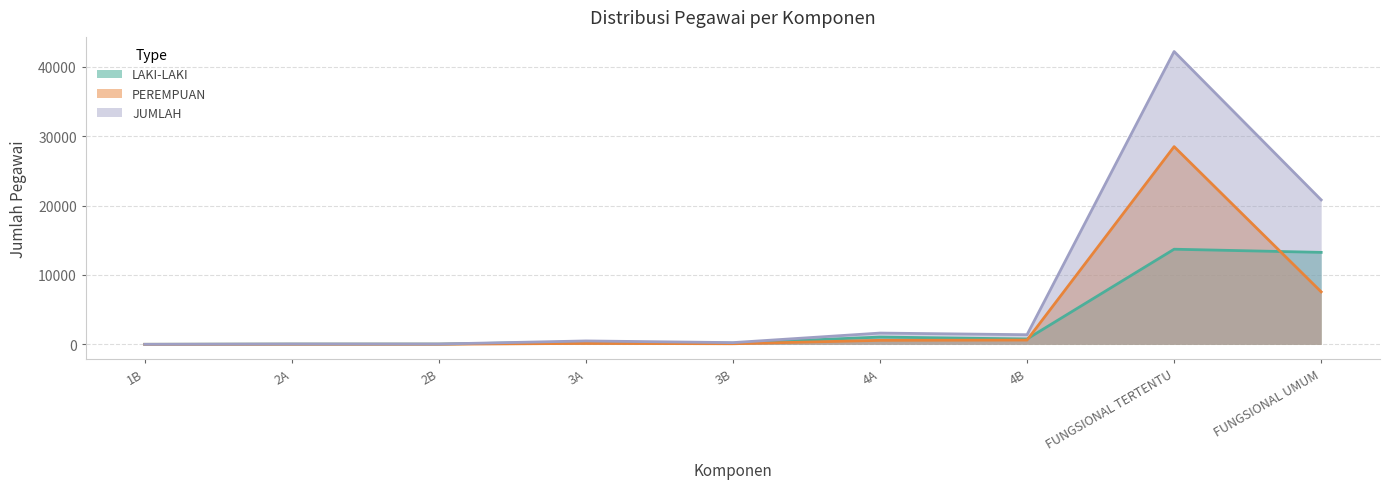

Reading left to right, list all the values displayed in this chart.

LAKI-LAKI: 1B=2	2A=35	2B=34	3A=355	3B=163	4A=1050	4B=772	FUNGSIONAL TERTENTU=13713	FUNGSIONAL UMUM=13258
PEREMPUAN: 1B=0	2A=10	2B=11	3A=135	3B=85	4A=574	4B=616	FUNGSIONAL TERTENTU=28503	FUNGSIONAL UMUM=7567
JUMLAH: 1B=2	2A=45	2B=45	3A=490	3B=248	4A=1624	4B=1388	FUNGSIONAL TERTENTU=42216	FUNGSIONAL UMUM=20825